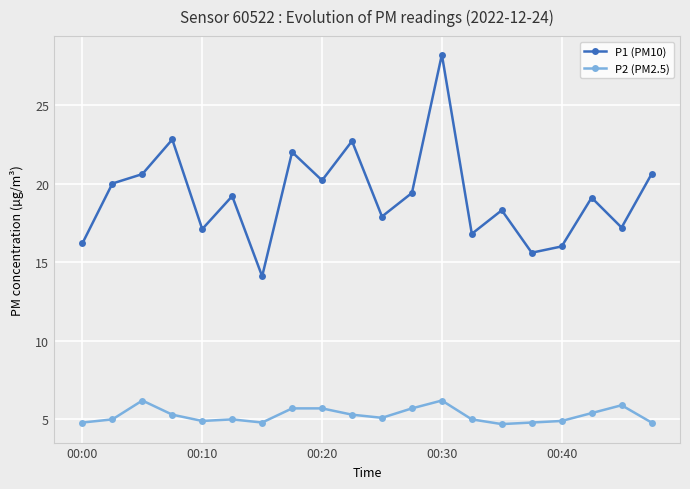

What is the average value of the P2 (PM2.5) series?

5.3